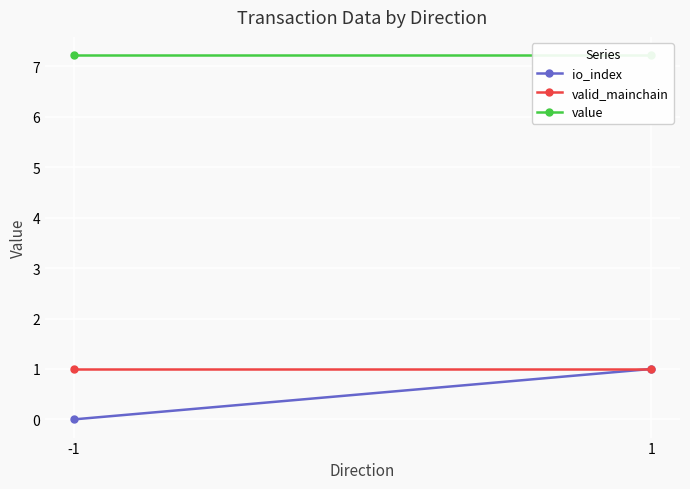

What is the value of the io_index point at the 2nd from the left?

1.0